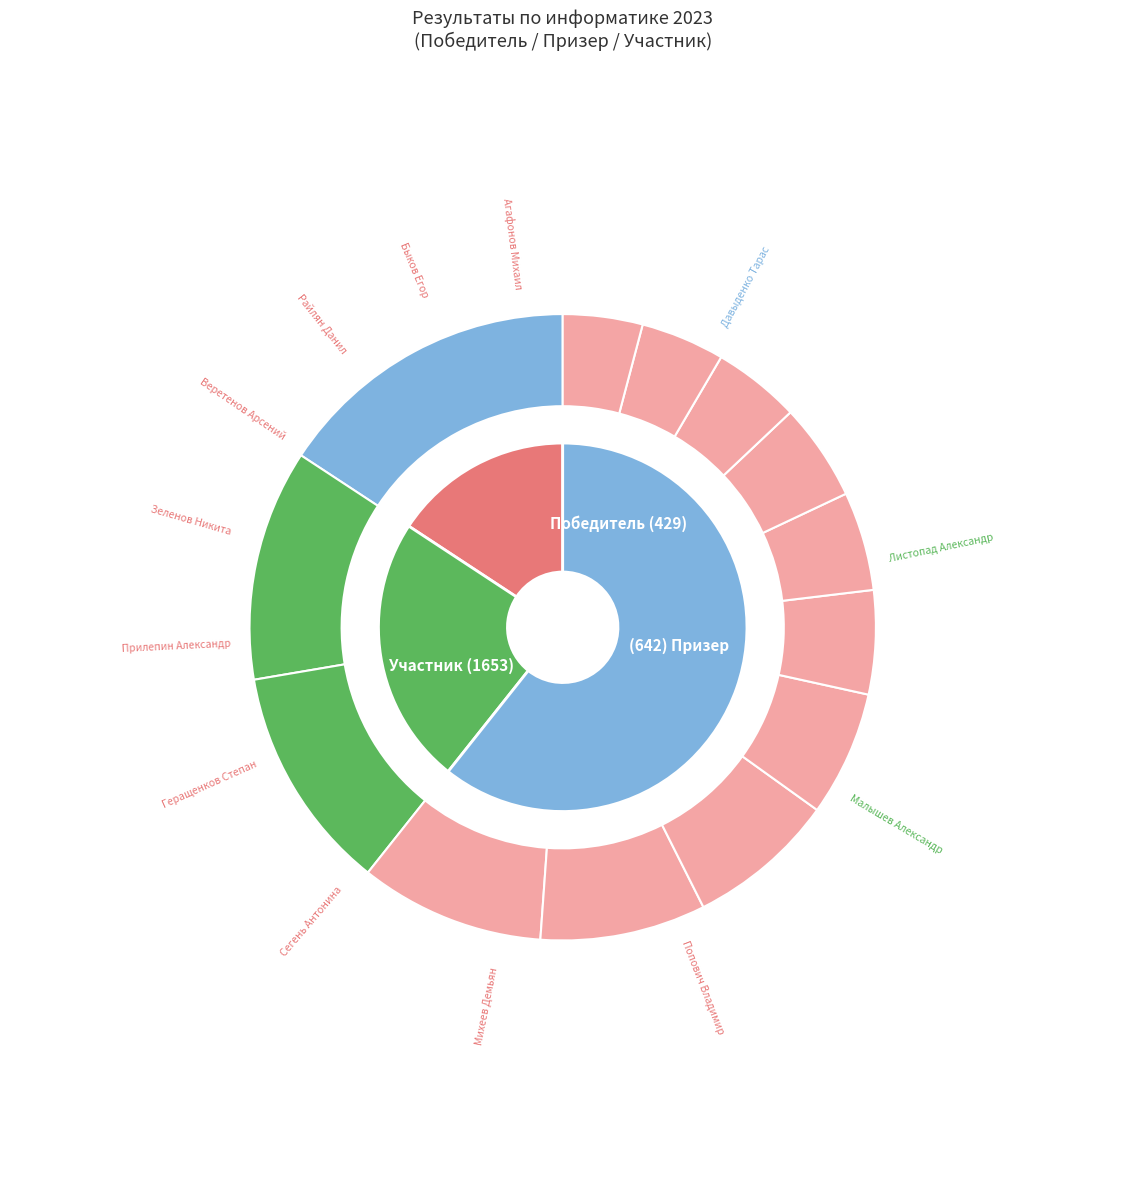

Do Прилепин Александр and Листопад Александр together represent more than half of the pie?

No